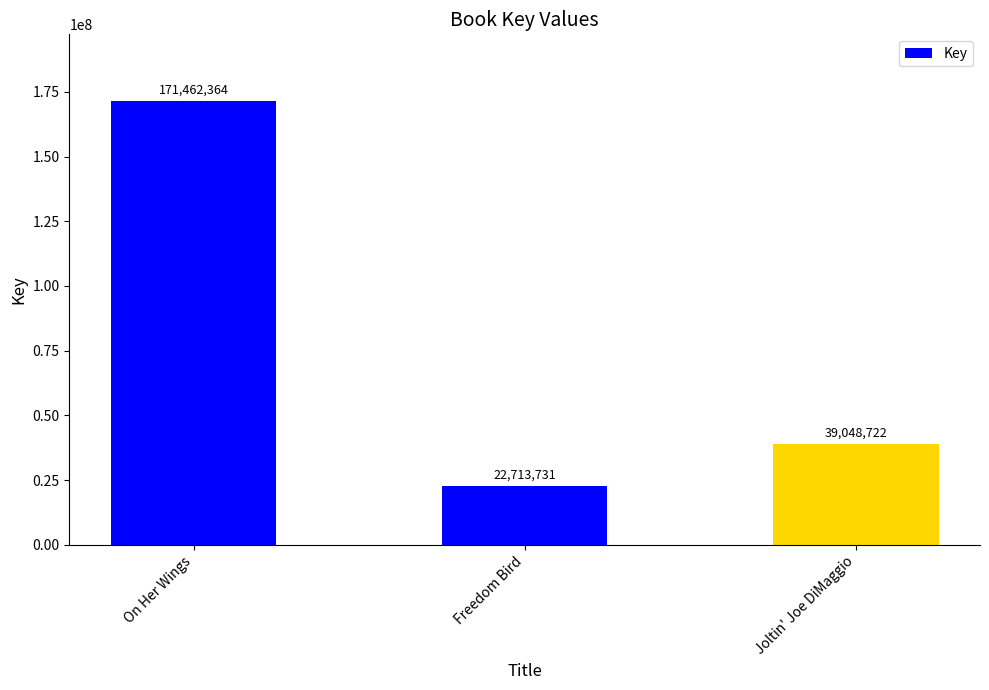

Count the values in the range 22713731 to 171462364.

3